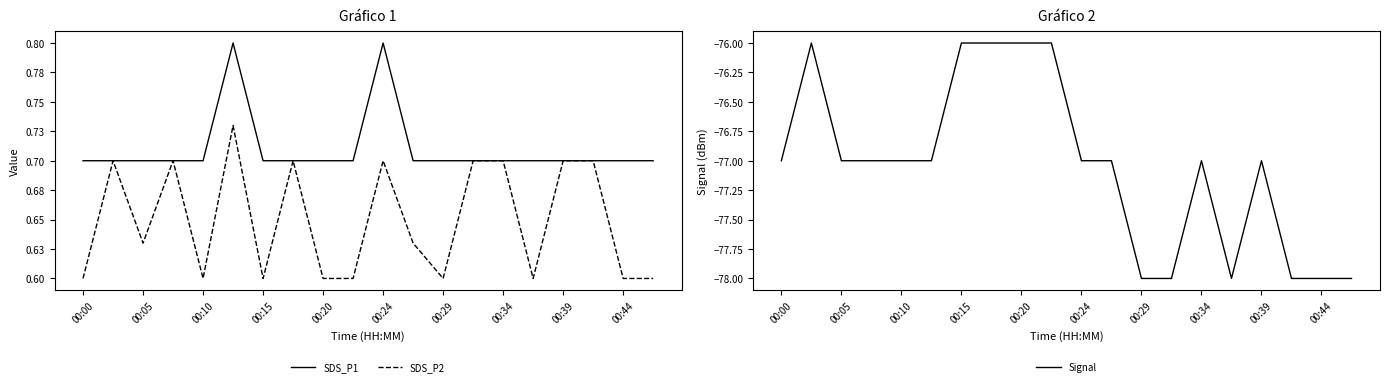

The Signal series shows -76 at 00:20. True or false?

True